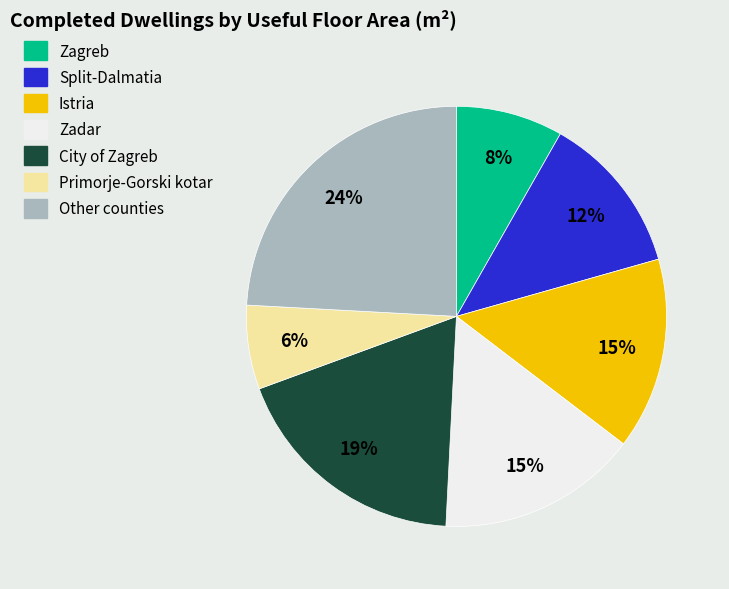

True or false: Zagreb accounts for 1% of the total.

False